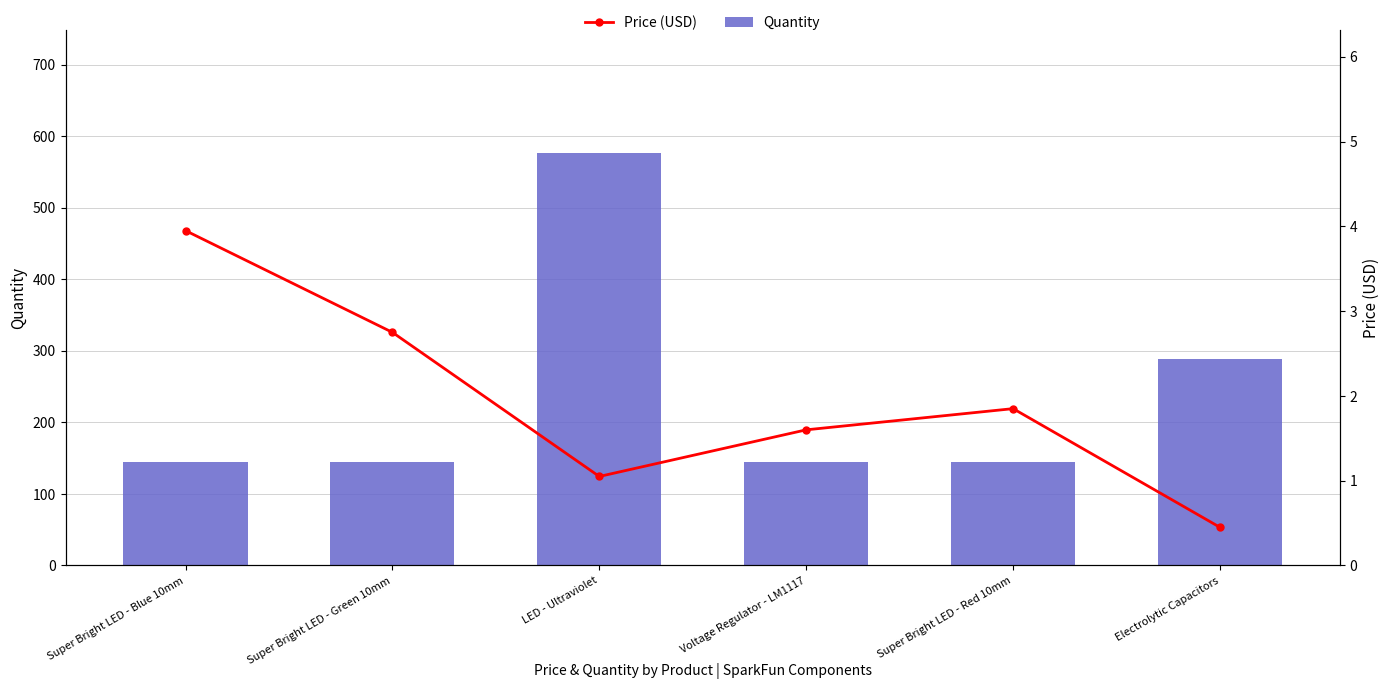

Which series has the largest total across all categories?

Quantity